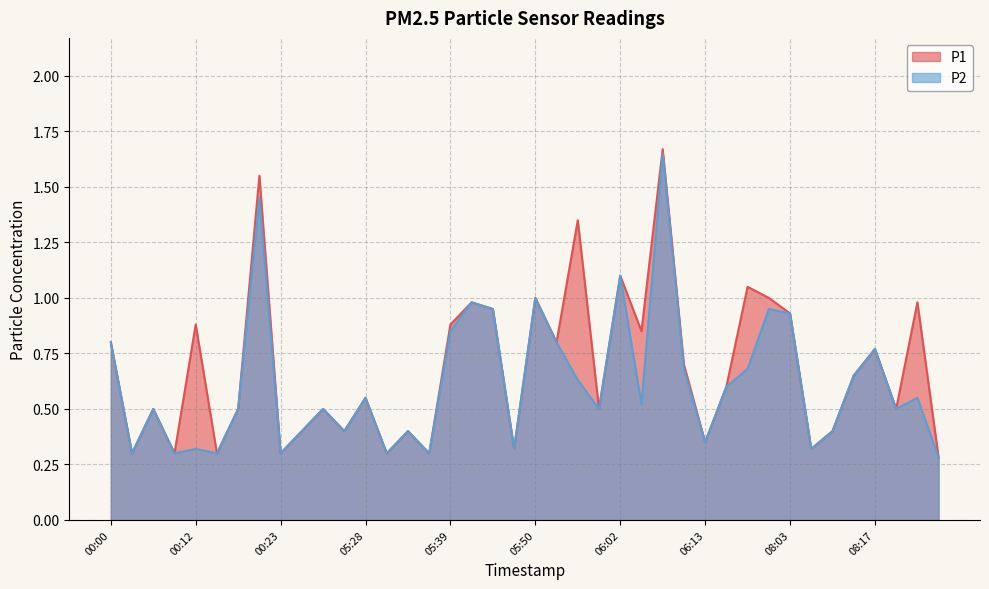

True or false: P1 and P2 cross at least once.

False